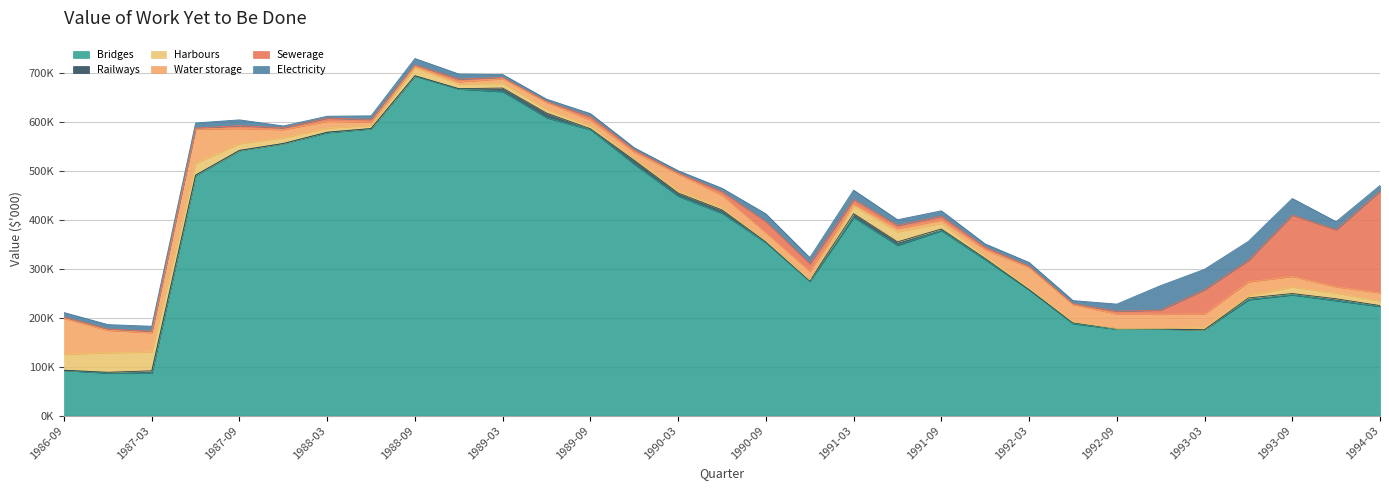

What is the total value across all series at 1989-09?

616698